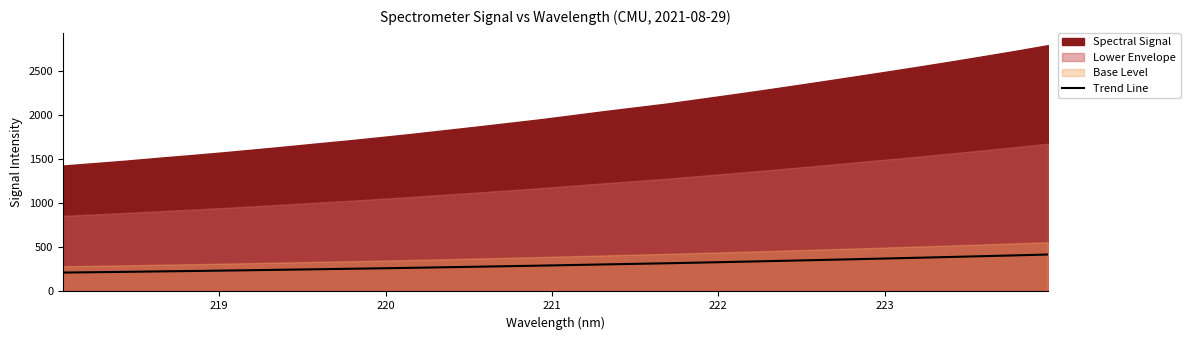

What is the maximum value for Trend Line?

419.0